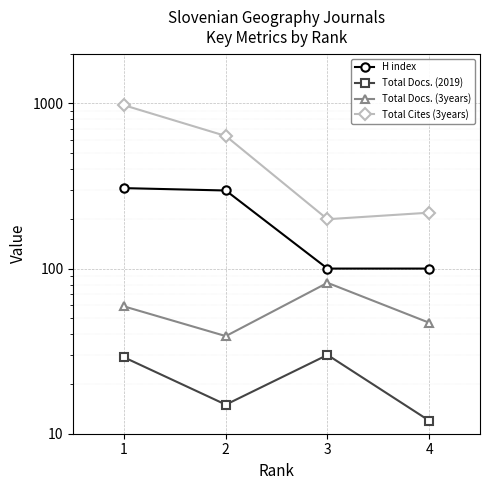

What is the approximate value of Total Cites (3years) at 4, to the nearest 100?

200